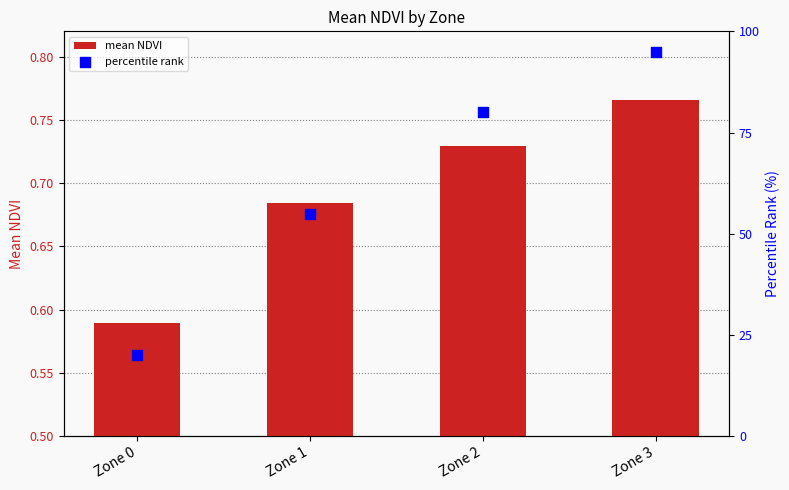

What are all the series names shown in the legend?

mean NDVI, percentile rank